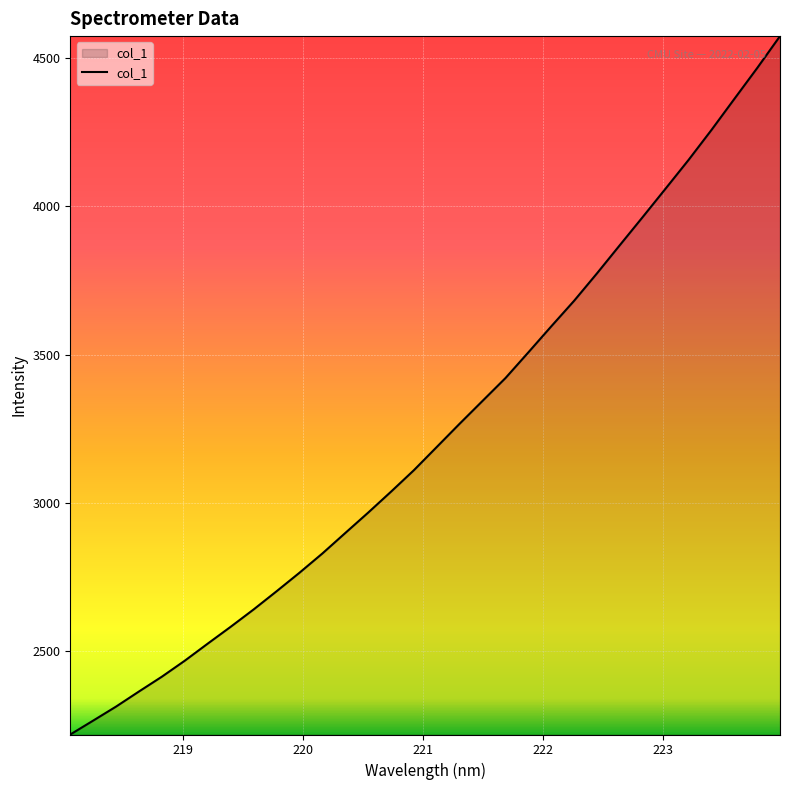

What is the difference between the maximum and minimum values?

2359.0